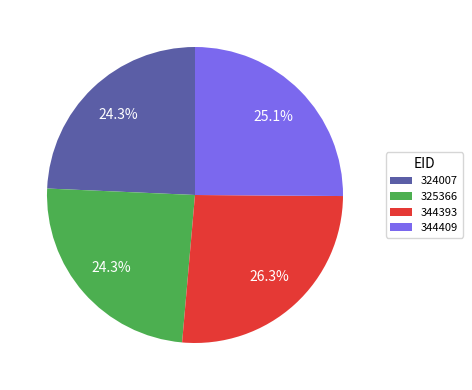

Approximately how many times larger is the value at 325366 compared to 324007?

1.0